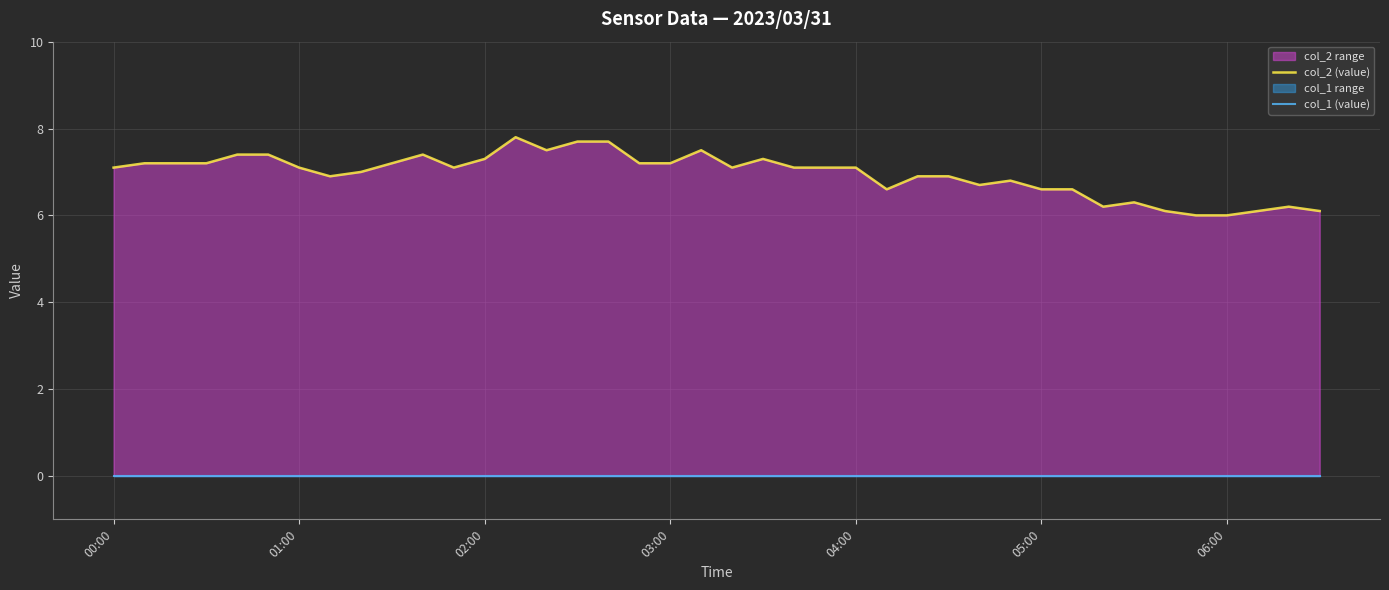

What is the average value of the col_2 (value) series?

6.9